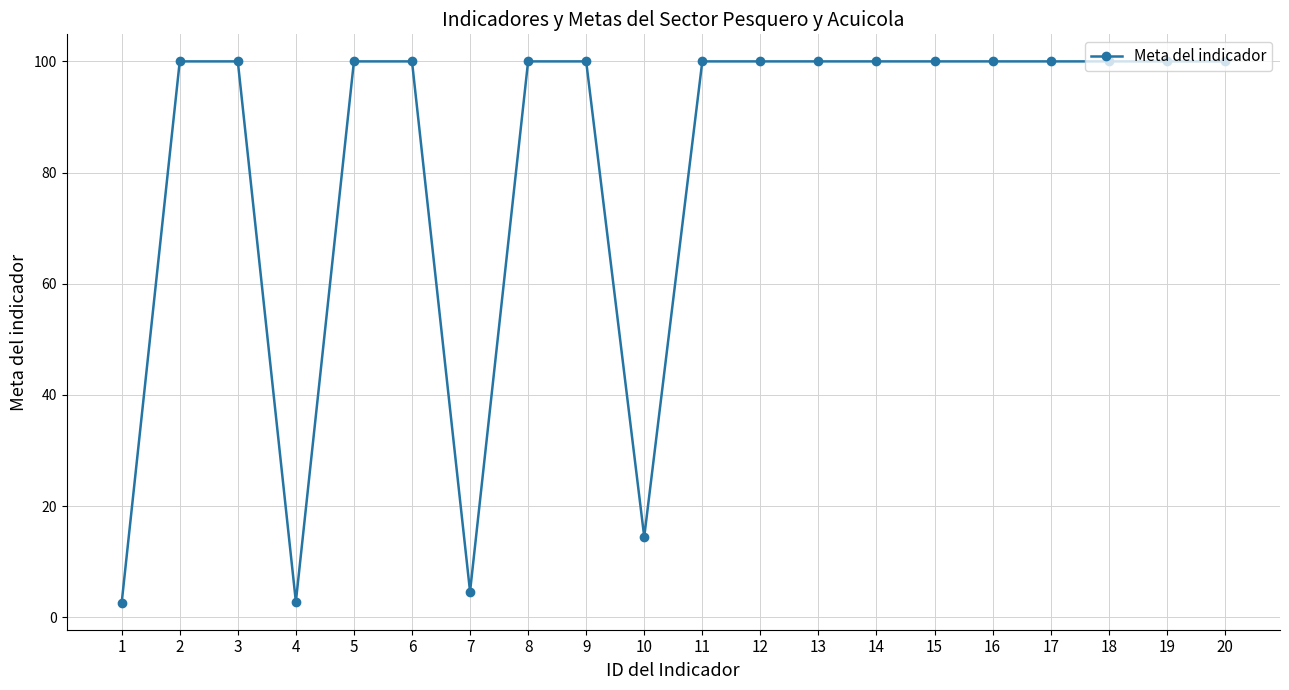

Is it true that the value at 10 is 14.5?

True